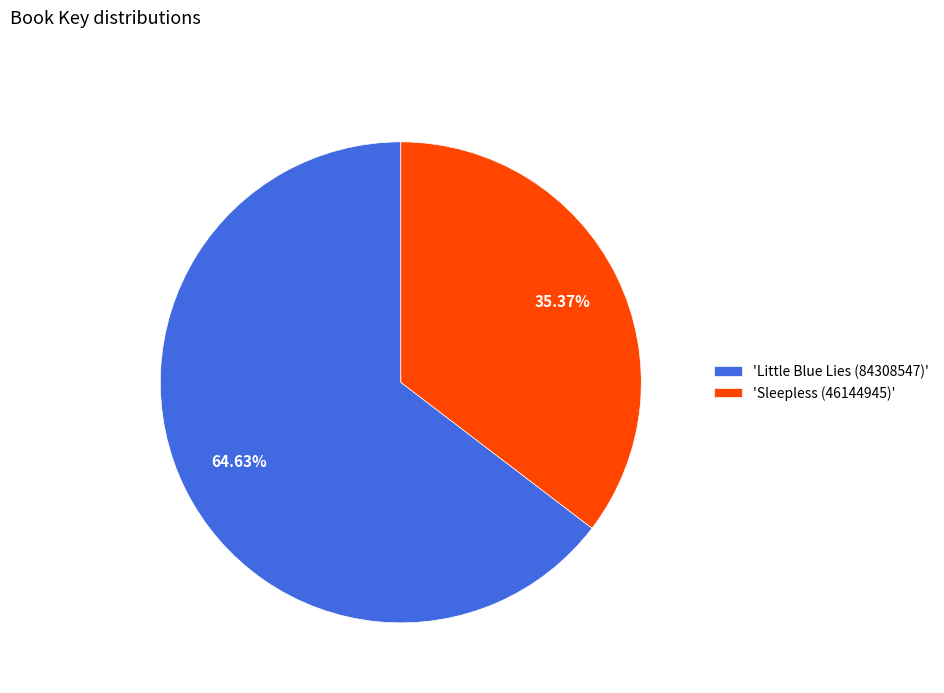

Which slice represents more than half of the pie?

'Little Blue Lies (84308547)'